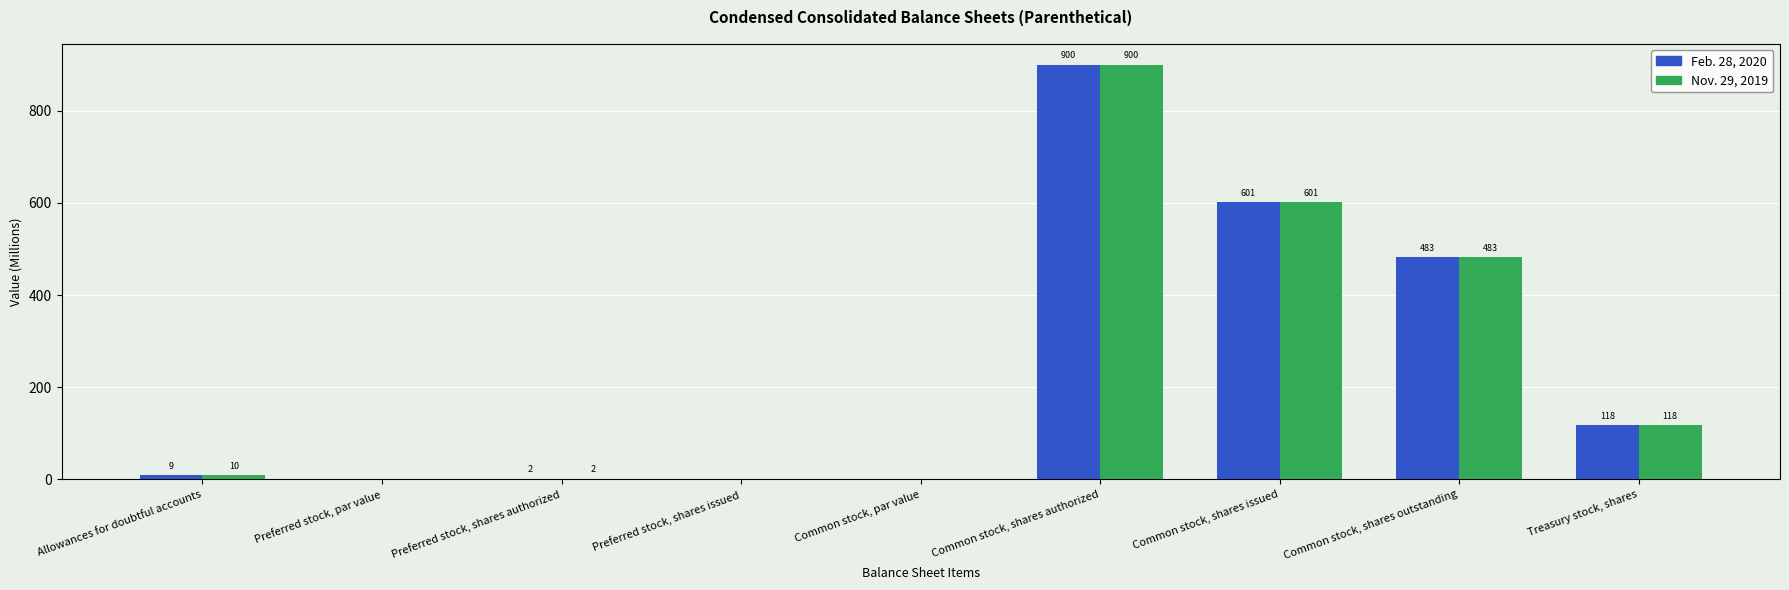

What is the sum of the Feb. 28, 2020 values at Common stock, par value and Common stock, shares outstanding?

483.0